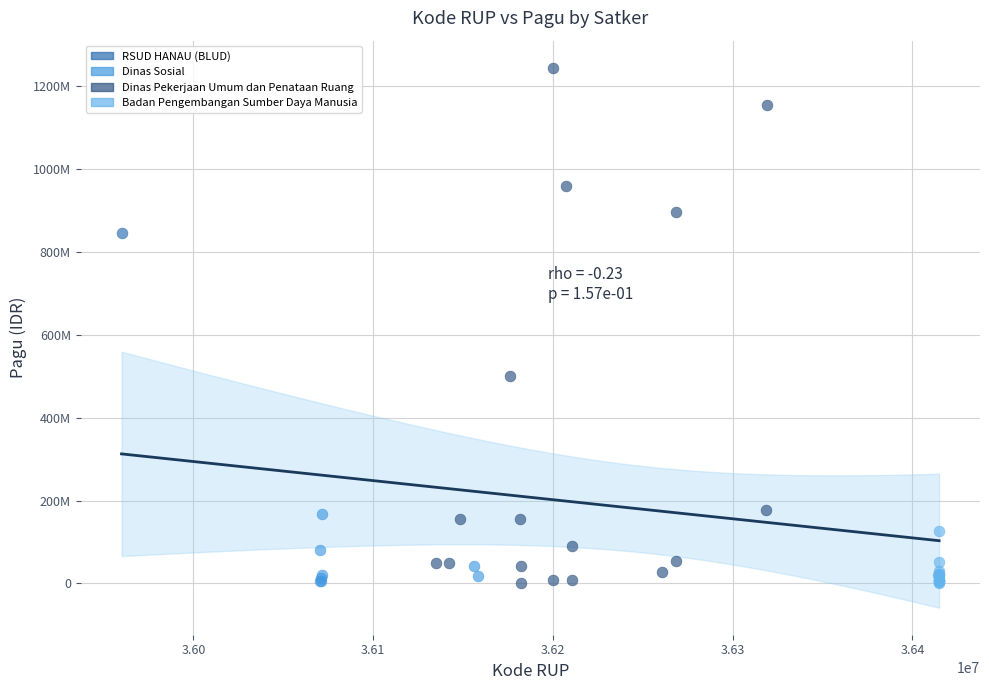

Which series contains the highest Y value?

Dinas Pekerjaan Umum dan Penataan Ruang